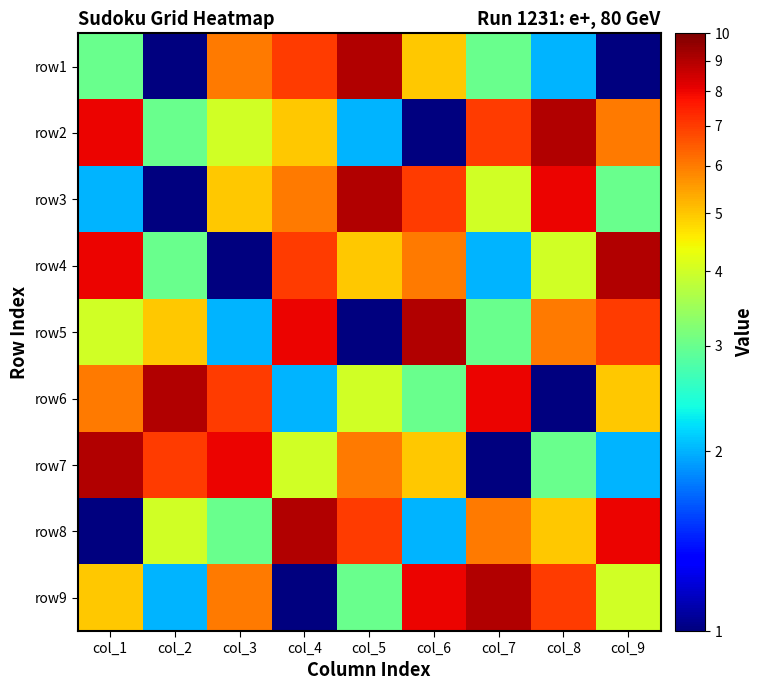

Which category has the lowest value across all series?

col_2